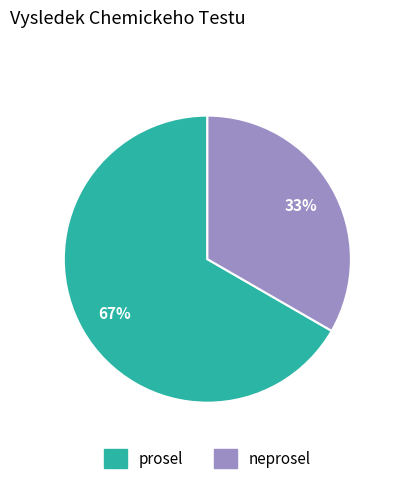

Does any single category account for the majority?

Yes